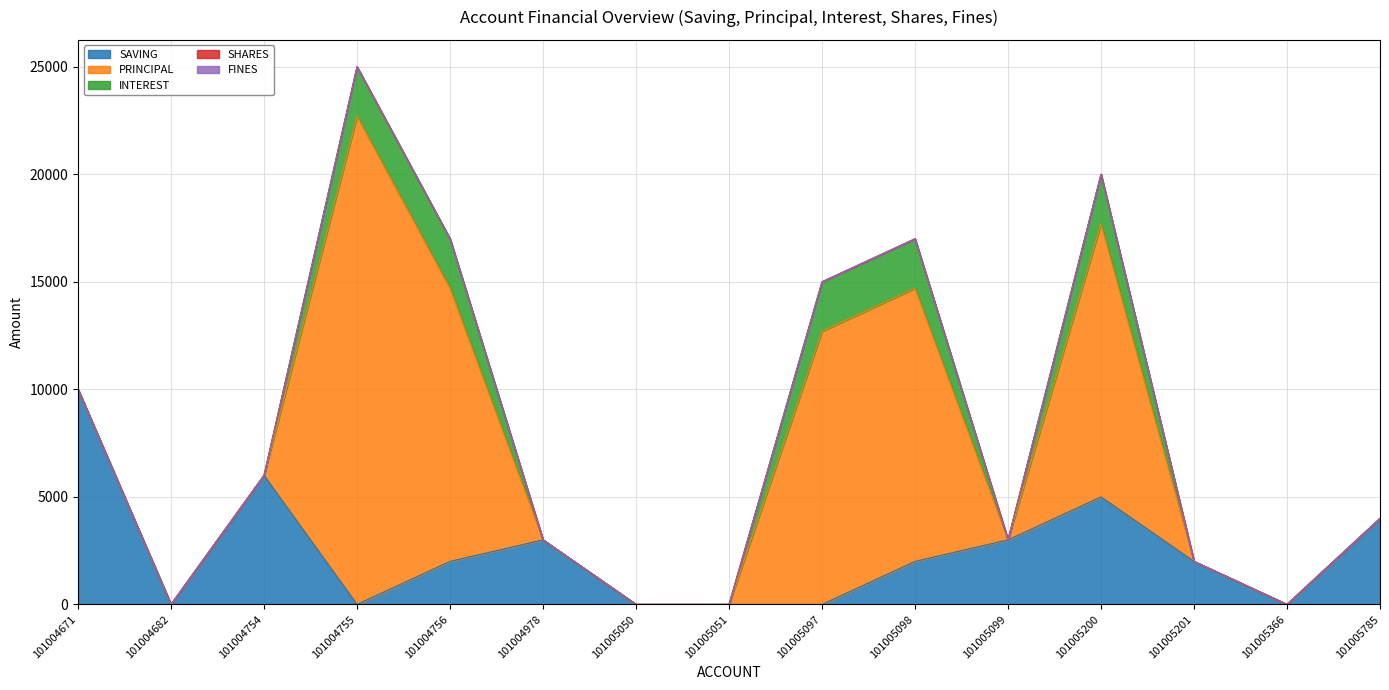

What is the highest value of the PRINCIPAL series?

22700